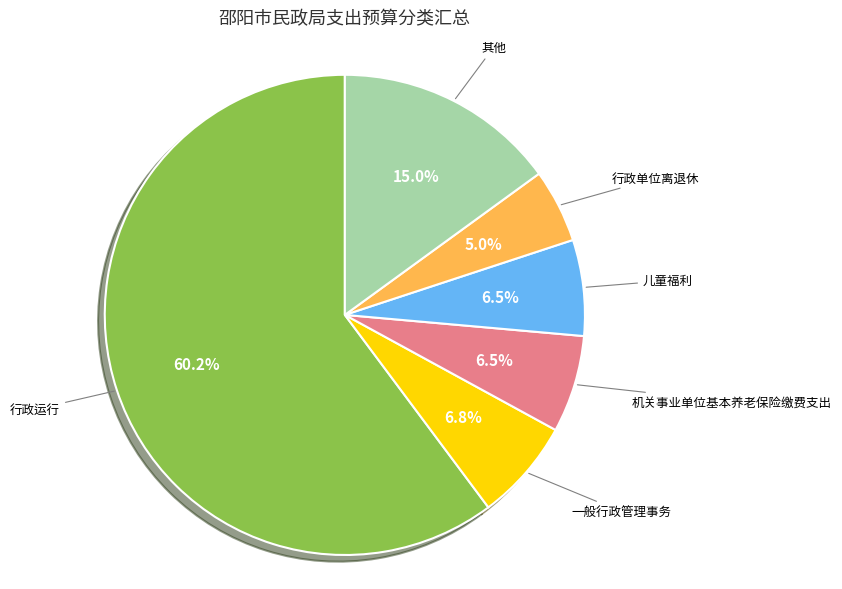

Count the number of slices in the pie.

6